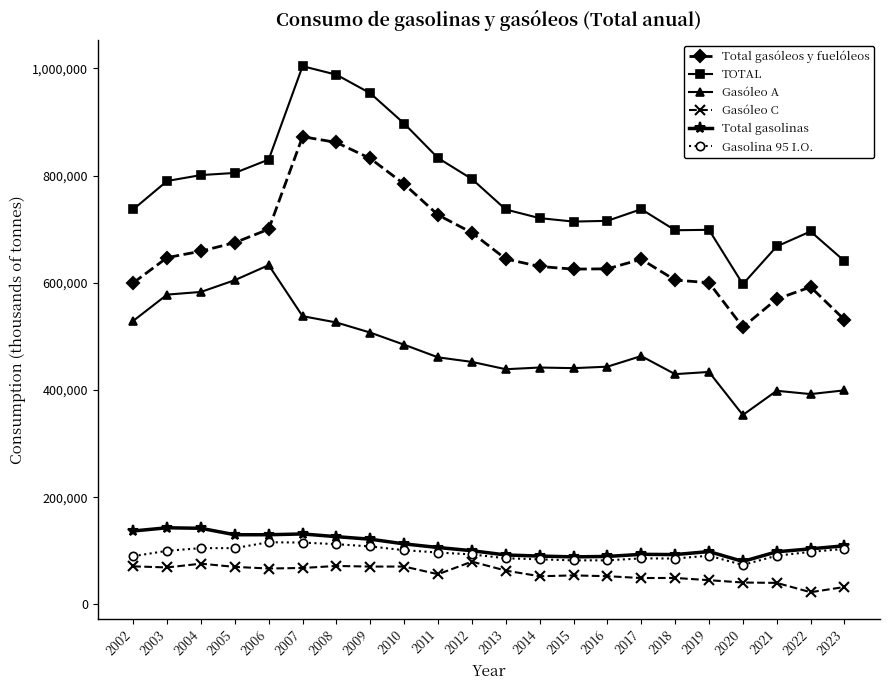

True or false: Total gasóleos y fuelóleos and TOTAL intersect in this chart.

False